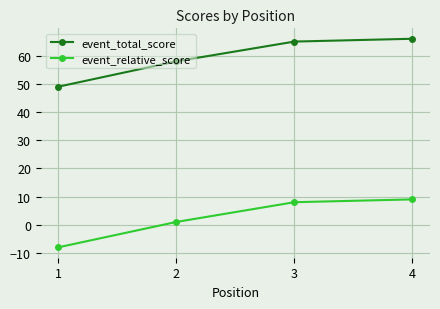

What is the difference between the second highest and second lowest values in the event_relative_score series?

7